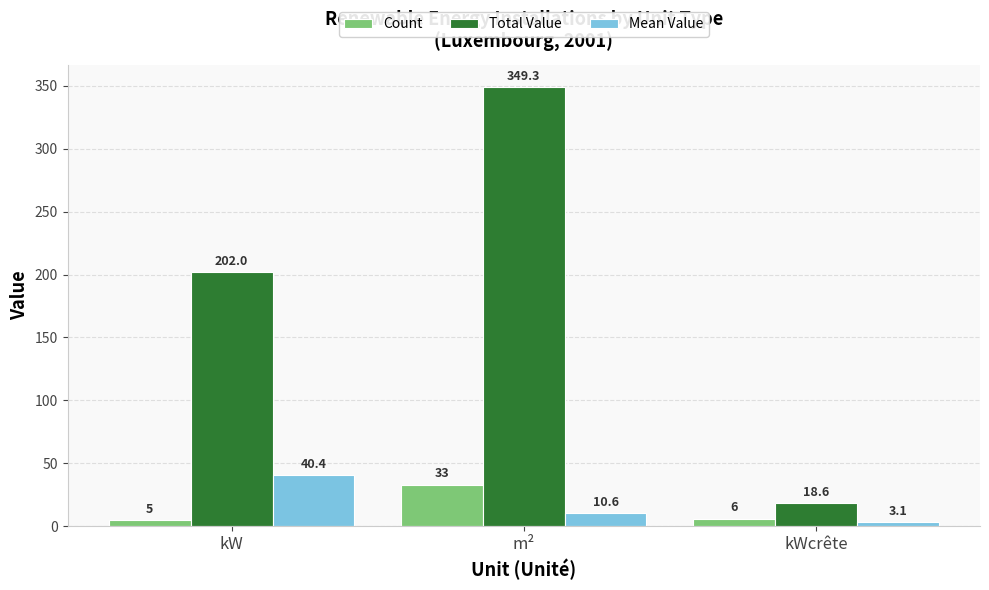

What is the label of the 1st bar from the left?

kW